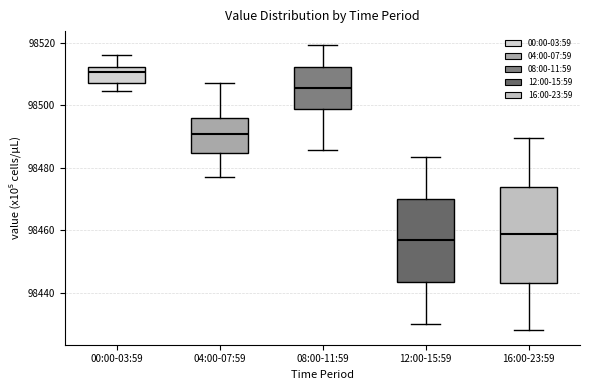

Reading left to right, transcribe this box plot: for each box, give where its median line is, the range the box spans, and where its two whiskers end, as read against the y-axis. The values are not printed on the chart, so give them approximately, as read against the axis.

00:00-03:59: median 98510, box 98508 to 98512, whiskers 98504 to 98516
04:00-07:59: median 98490, box 98484 to 98496, whiskers 98476 to 98508
08:00-11:59: median 98506, box 98498 to 98512, whiskers 98486 to 98520
12:00-15:59: median 98456, box 98444 to 98470, whiskers 98430 to 98484
16:00-23:59: median 98458, box 98444 to 98474, whiskers 98428 to 98490